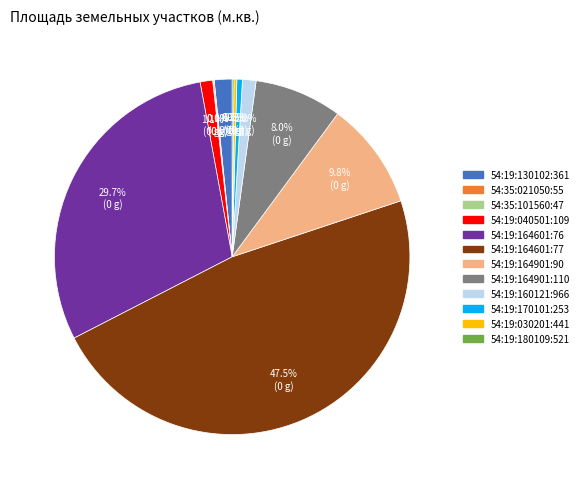

The 54:19:040501:109 slice represents 1% of the pie. True or false?

True